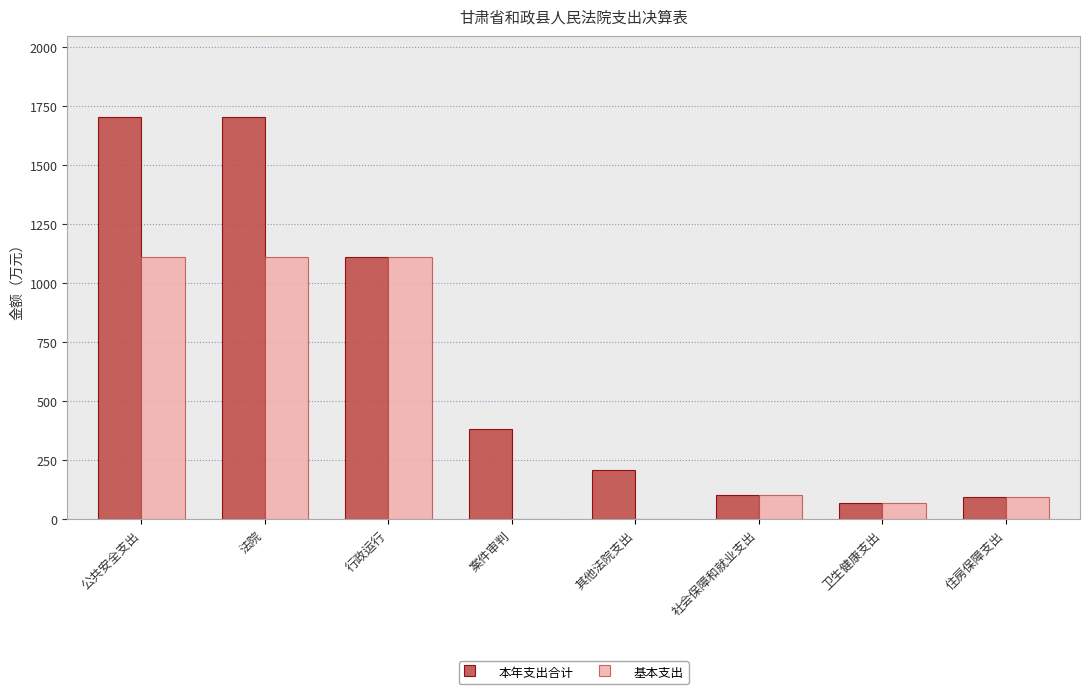

What value does the 本年支出合计 series have at 住房保障支出?

94.0